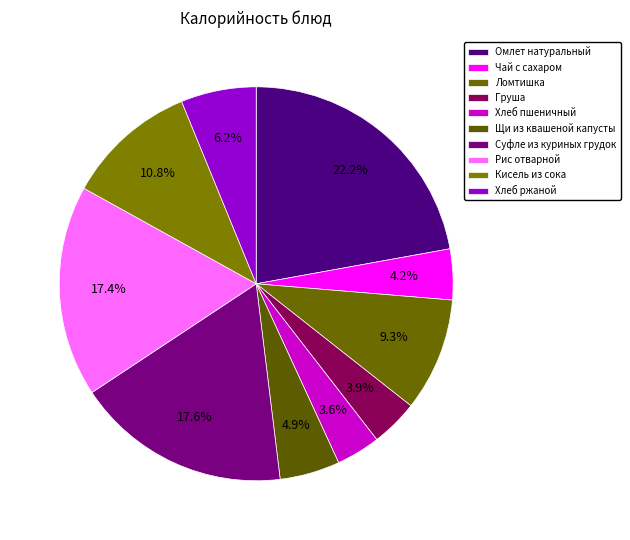

To the nearest percent, what is the average slice percentage?

10%